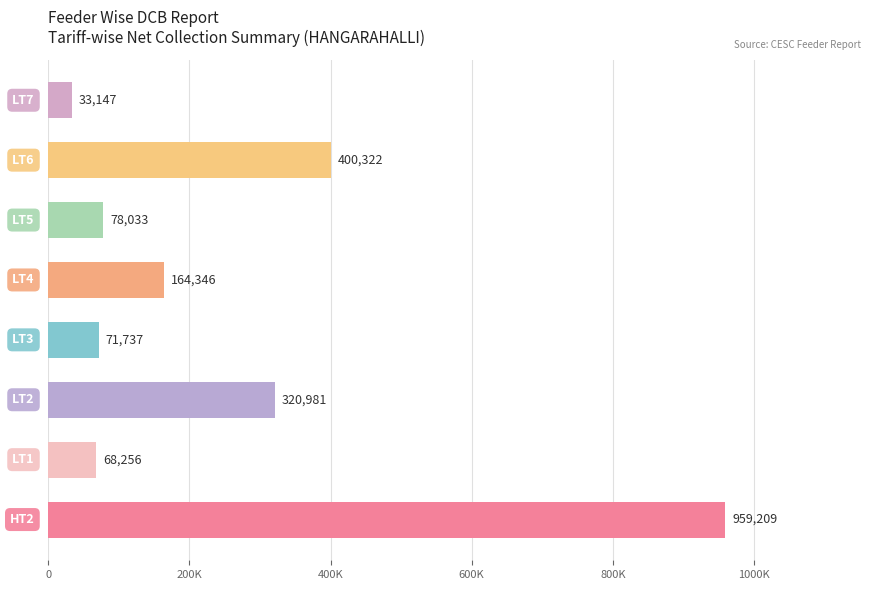

How many distinct data groups are displayed?

1